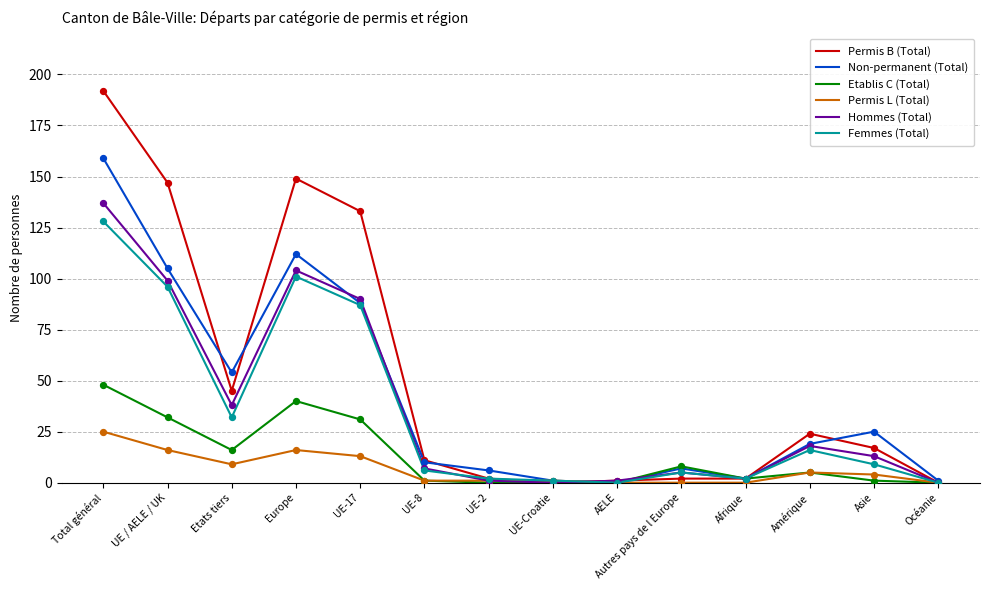

Which series has the largest range (max minus min)?

Permis B (Total)